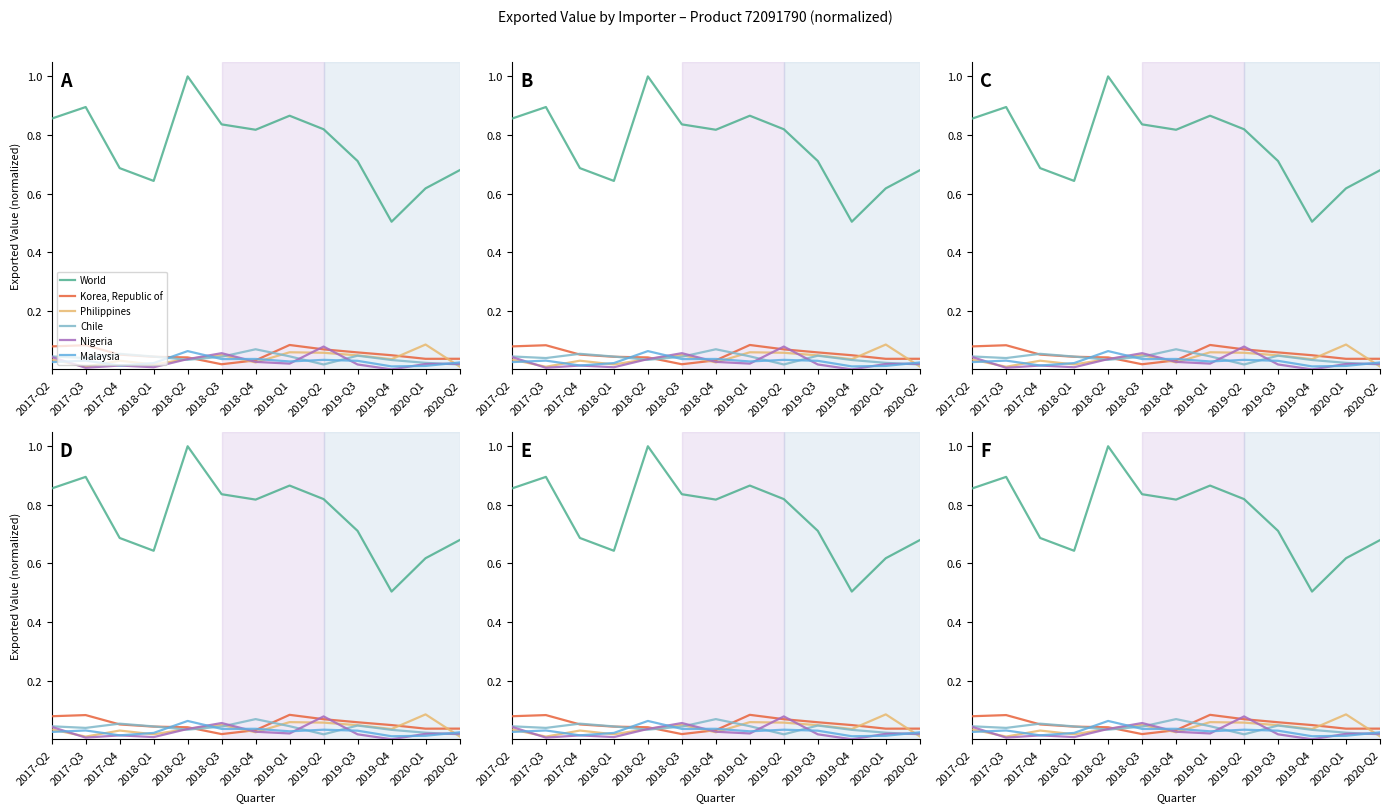

At which category does Malaysia reach its first local peak?

2017-Q3